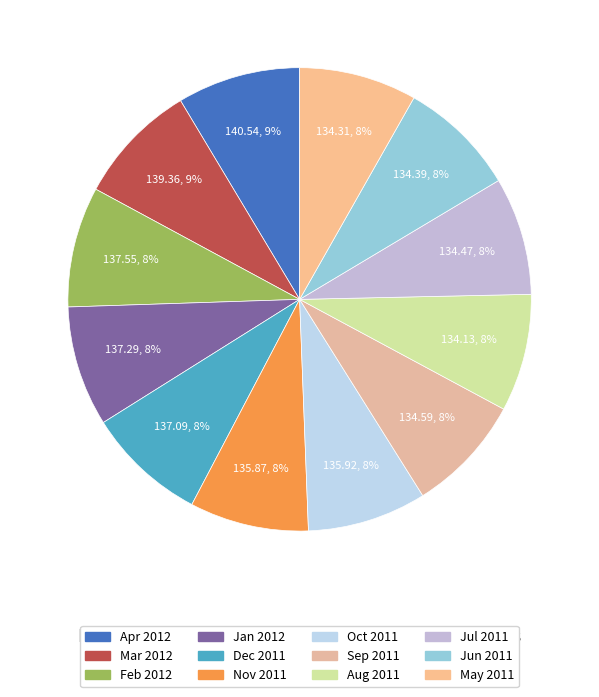

Between Jul 2011 and Oct 2011, which is larger?

Oct 2011